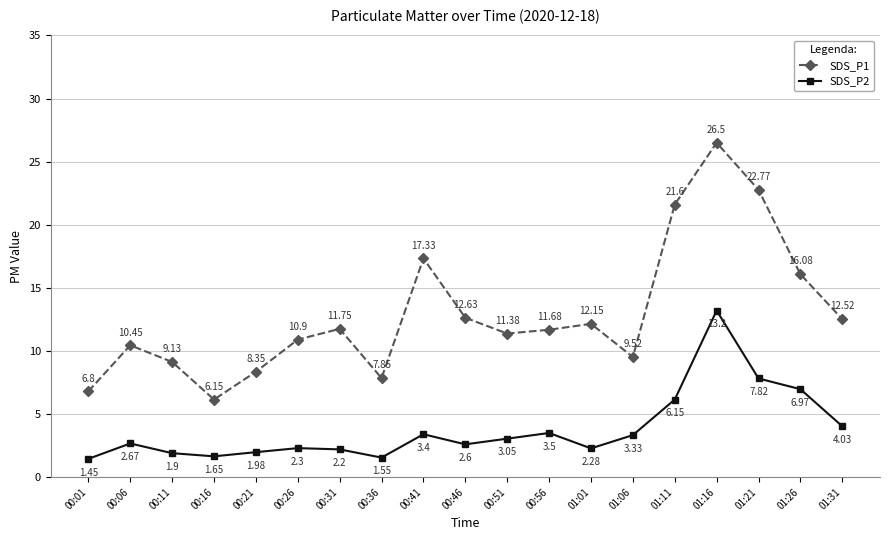

Which series has the widest spread of values?

SDS_P1